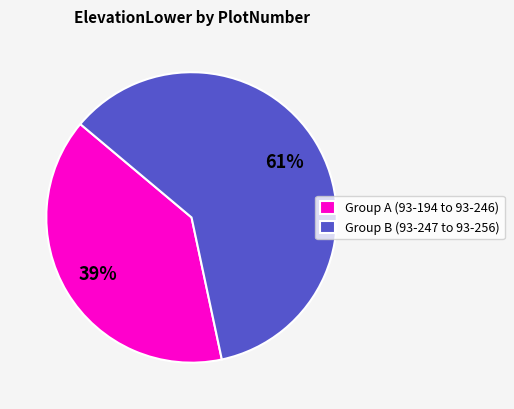

What percentage is the Group A (93-194 to 93-246) slice, to the nearest percent?

39%